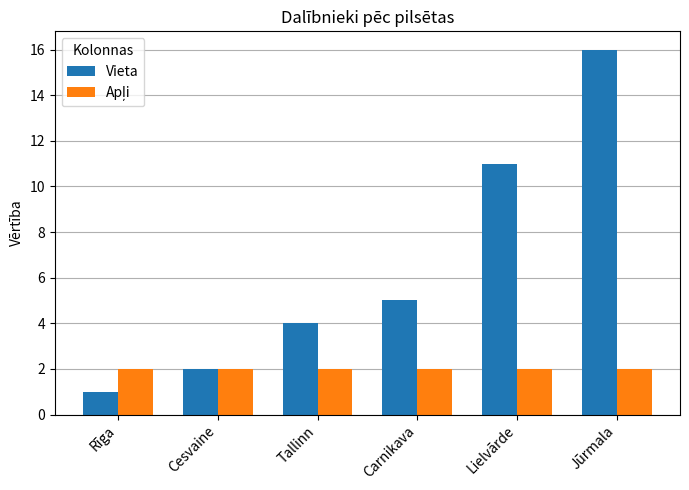

What is the greatest value displayed?

16